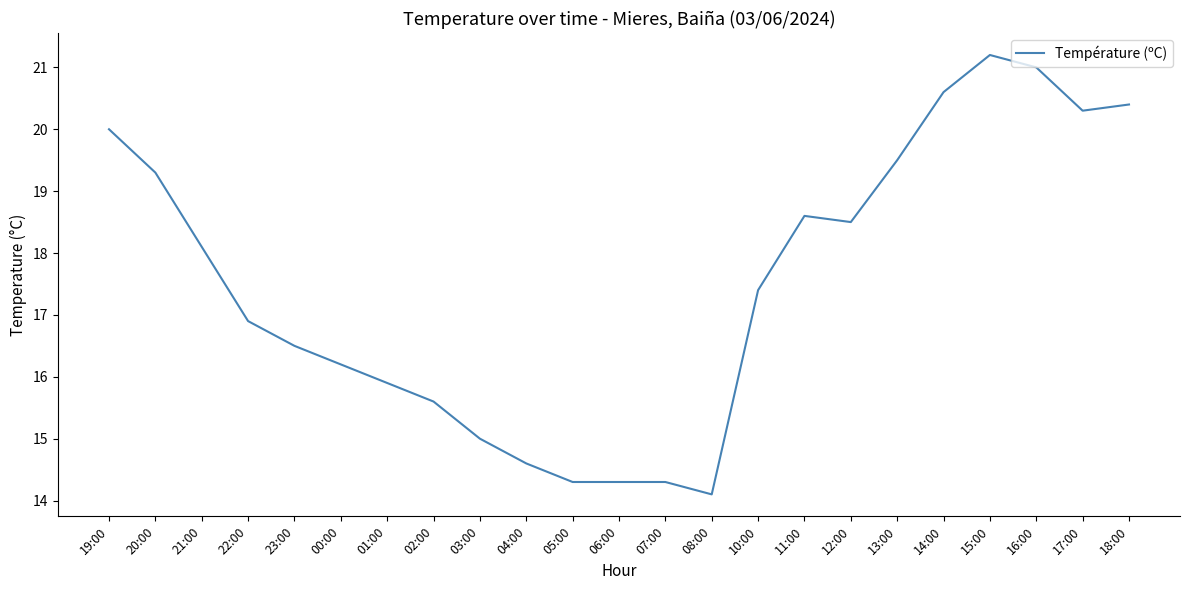

Reading left to right, extract all data points from this chart.

20.0	19.3	18.1	16.9	16.5	16.2	15.9	15.6	15.0	14.6	14.3	14.3	14.3	14.1	17.4	18.6	18.5	19.5	20.6	21.2	21.0	20.3	20.4